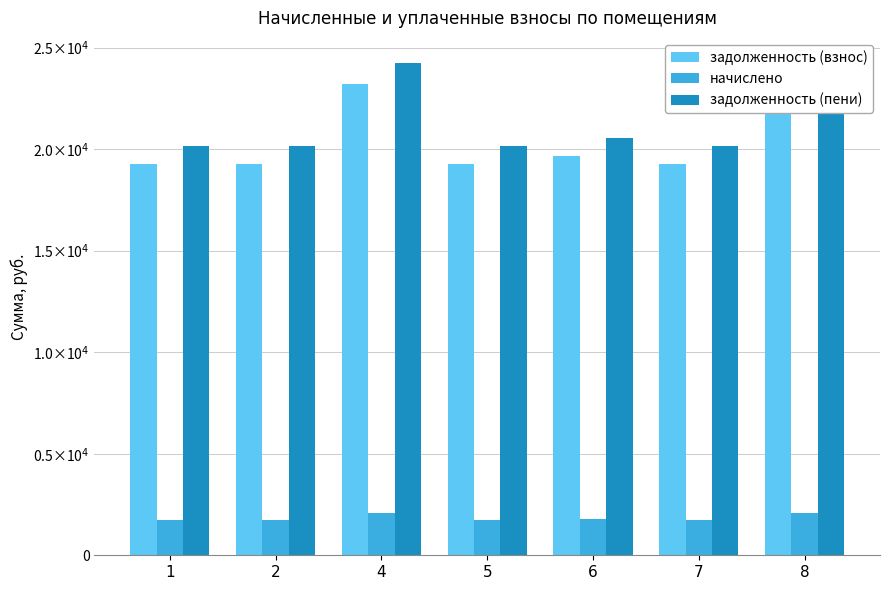

Is the value of задолженность (пени) at 2 greater than the value of начислено at 4?

Yes